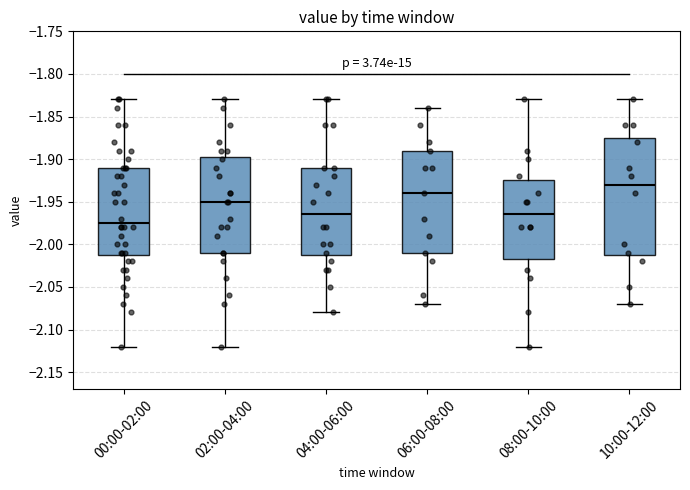

Where is the upper edge of the box for 02:00-04:00 on the y-axis? The values are not printed on the chart, so give them approximately, as read against the axis.

-1.895